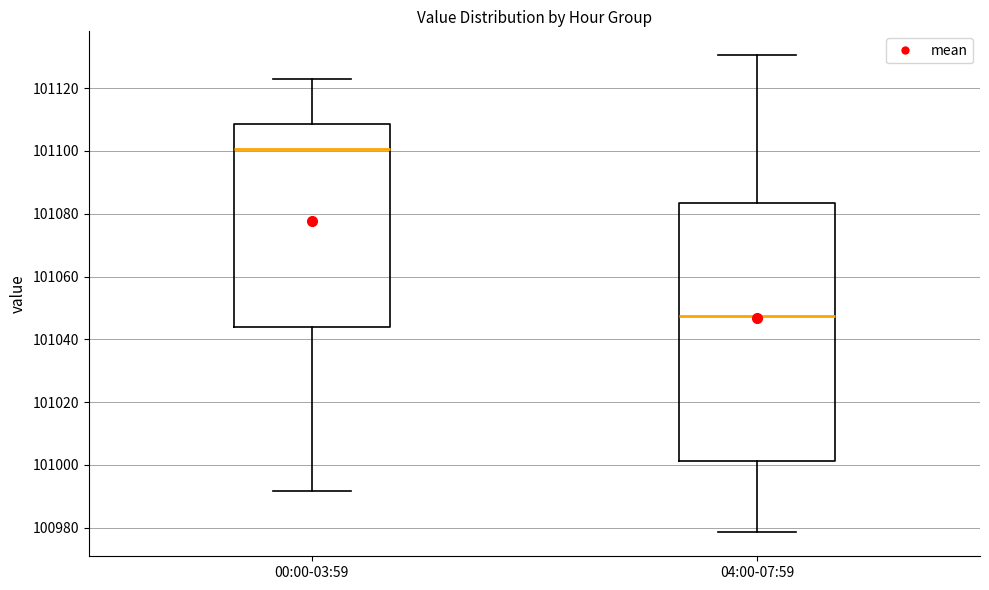

Comparing the boxes themselves (not the whiskers), which one is the tallest?

04:00-07:59